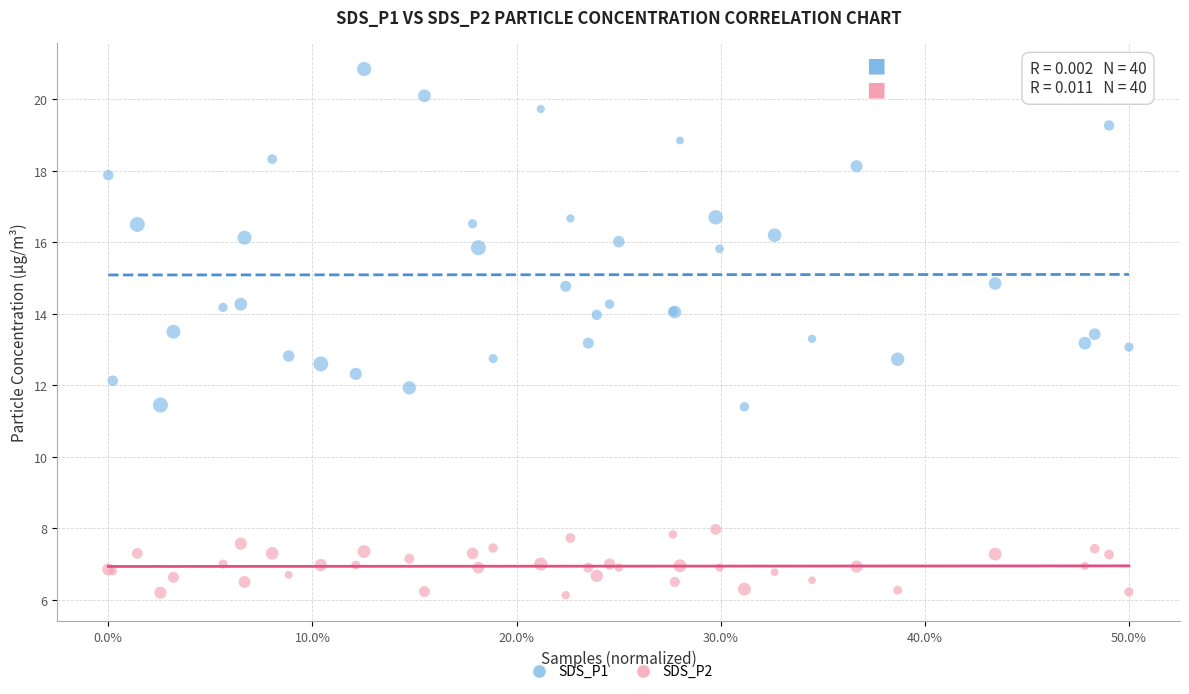

What is the X range (max minus min) for the scatter plot?

1.0